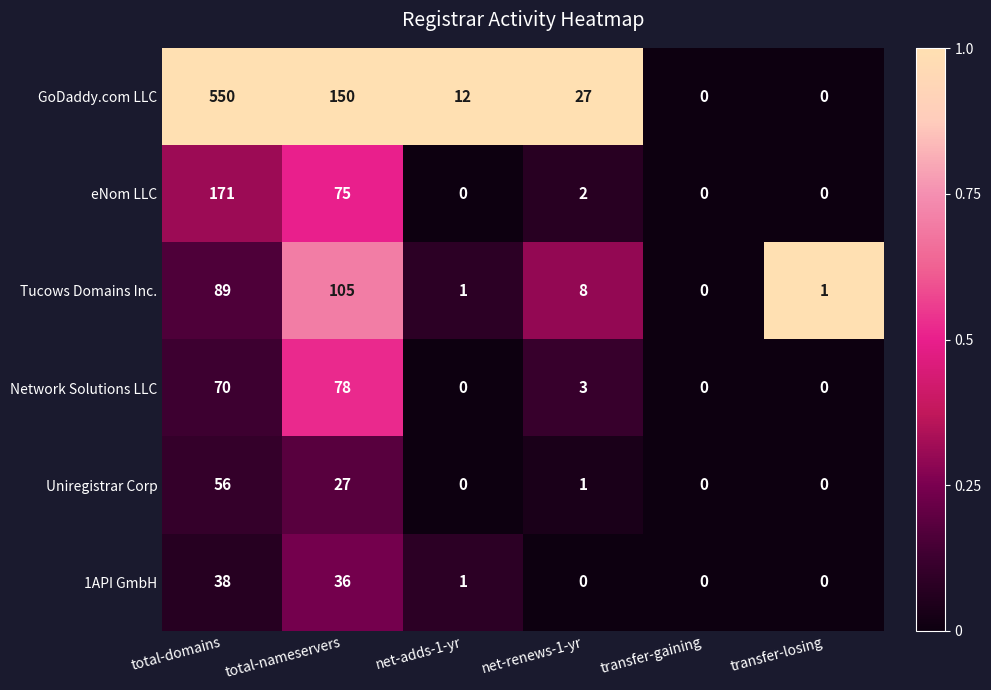

Where is 1API GmbH nearest to the value 19?

total-nameservers